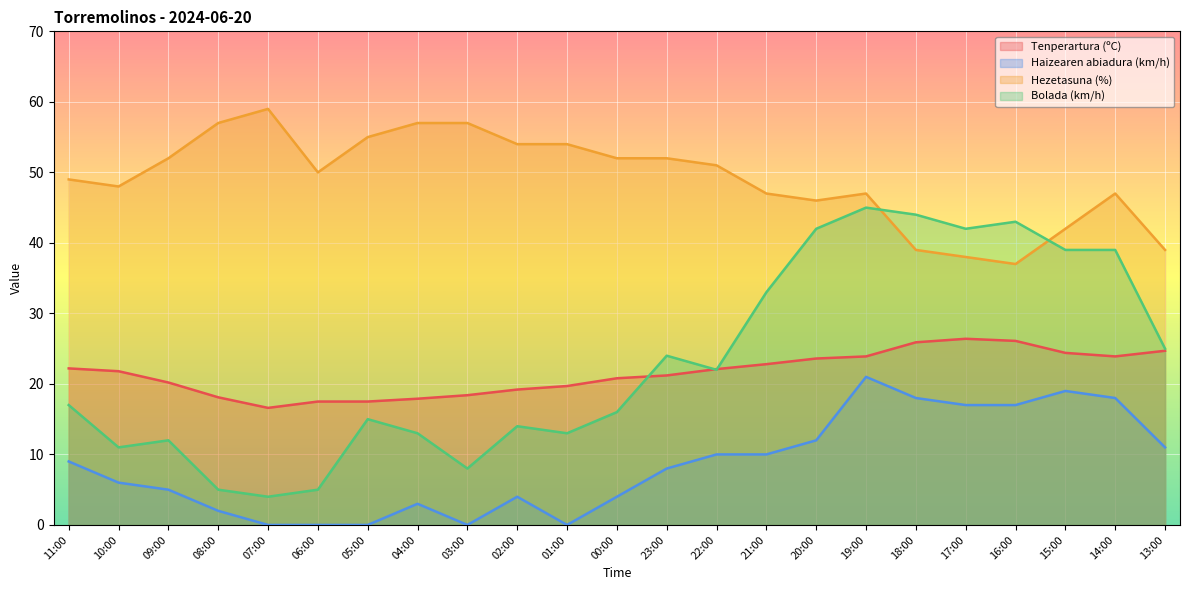

After their last crossing, which series has the higher values: Bolada (km/h) or Hezetasuna (%)?

Hezetasuna (%)